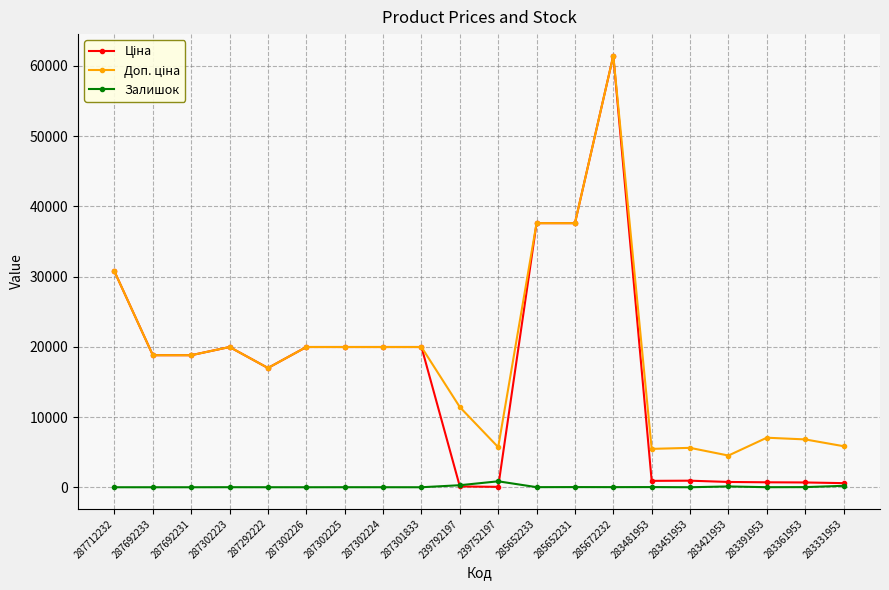

True or false: Залишок has more than 2 interior local peaks.

True